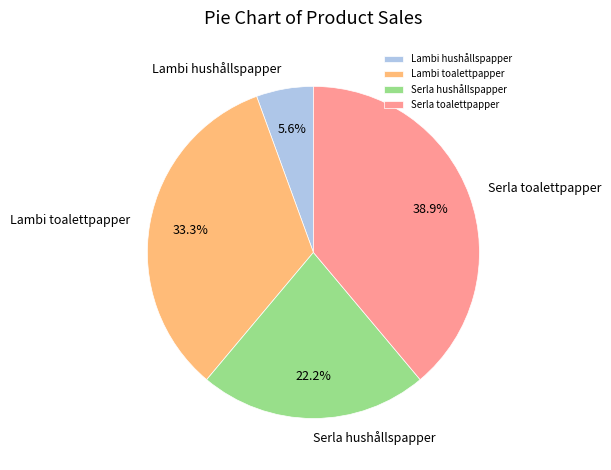

What percentage is NOT represented by Serla toalettpapper?

61.1%